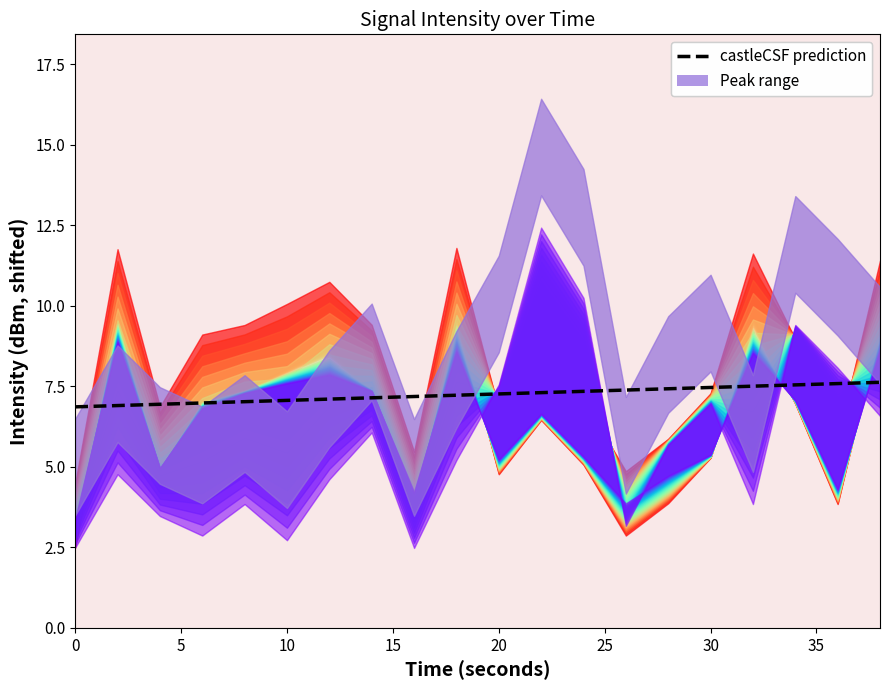

True or false: the data shows 4.9 at 11.

False